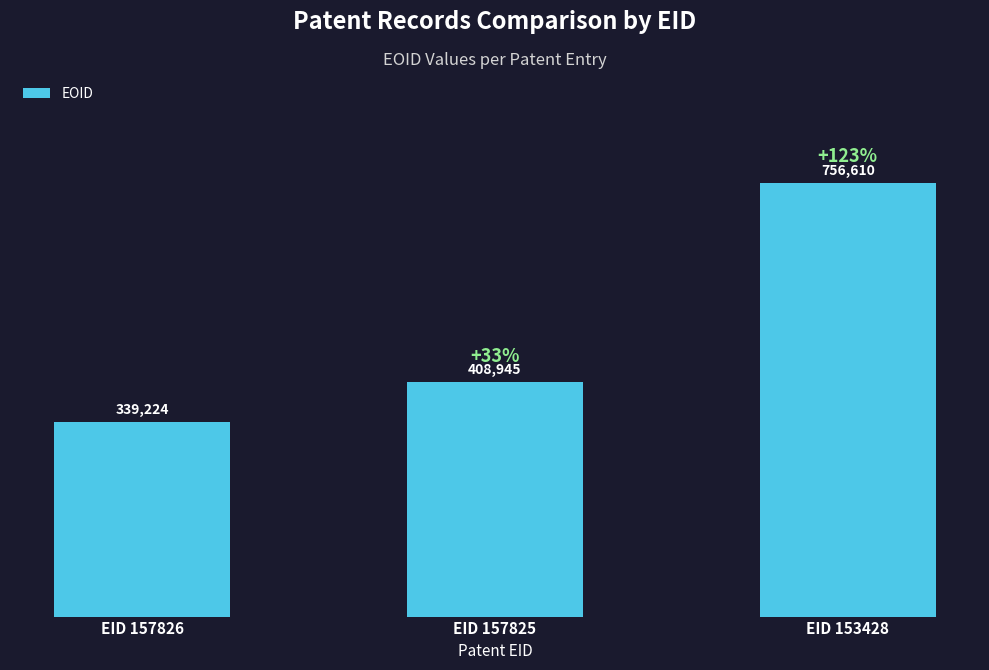

Between EID 153428 and EID 157825, which is larger?

EID 153428